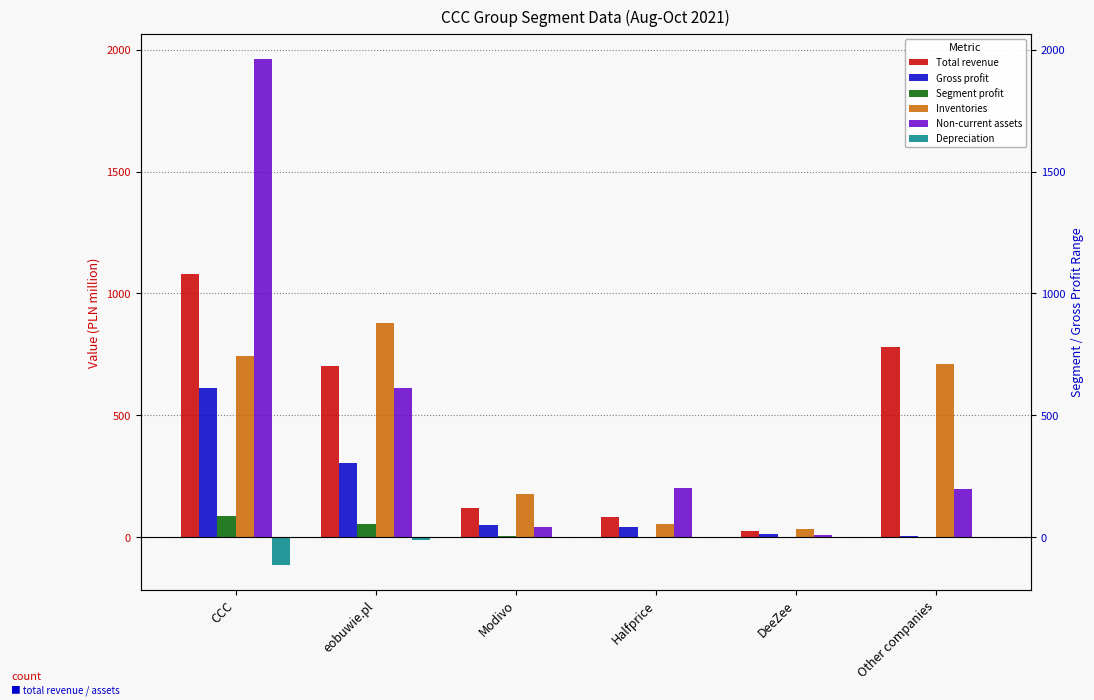

What is the sum of all Total revenue values?

2785.8